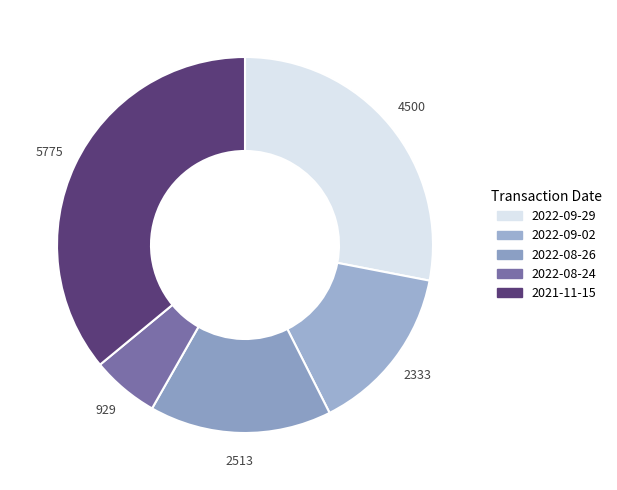

Count the number of slices in the pie.

5